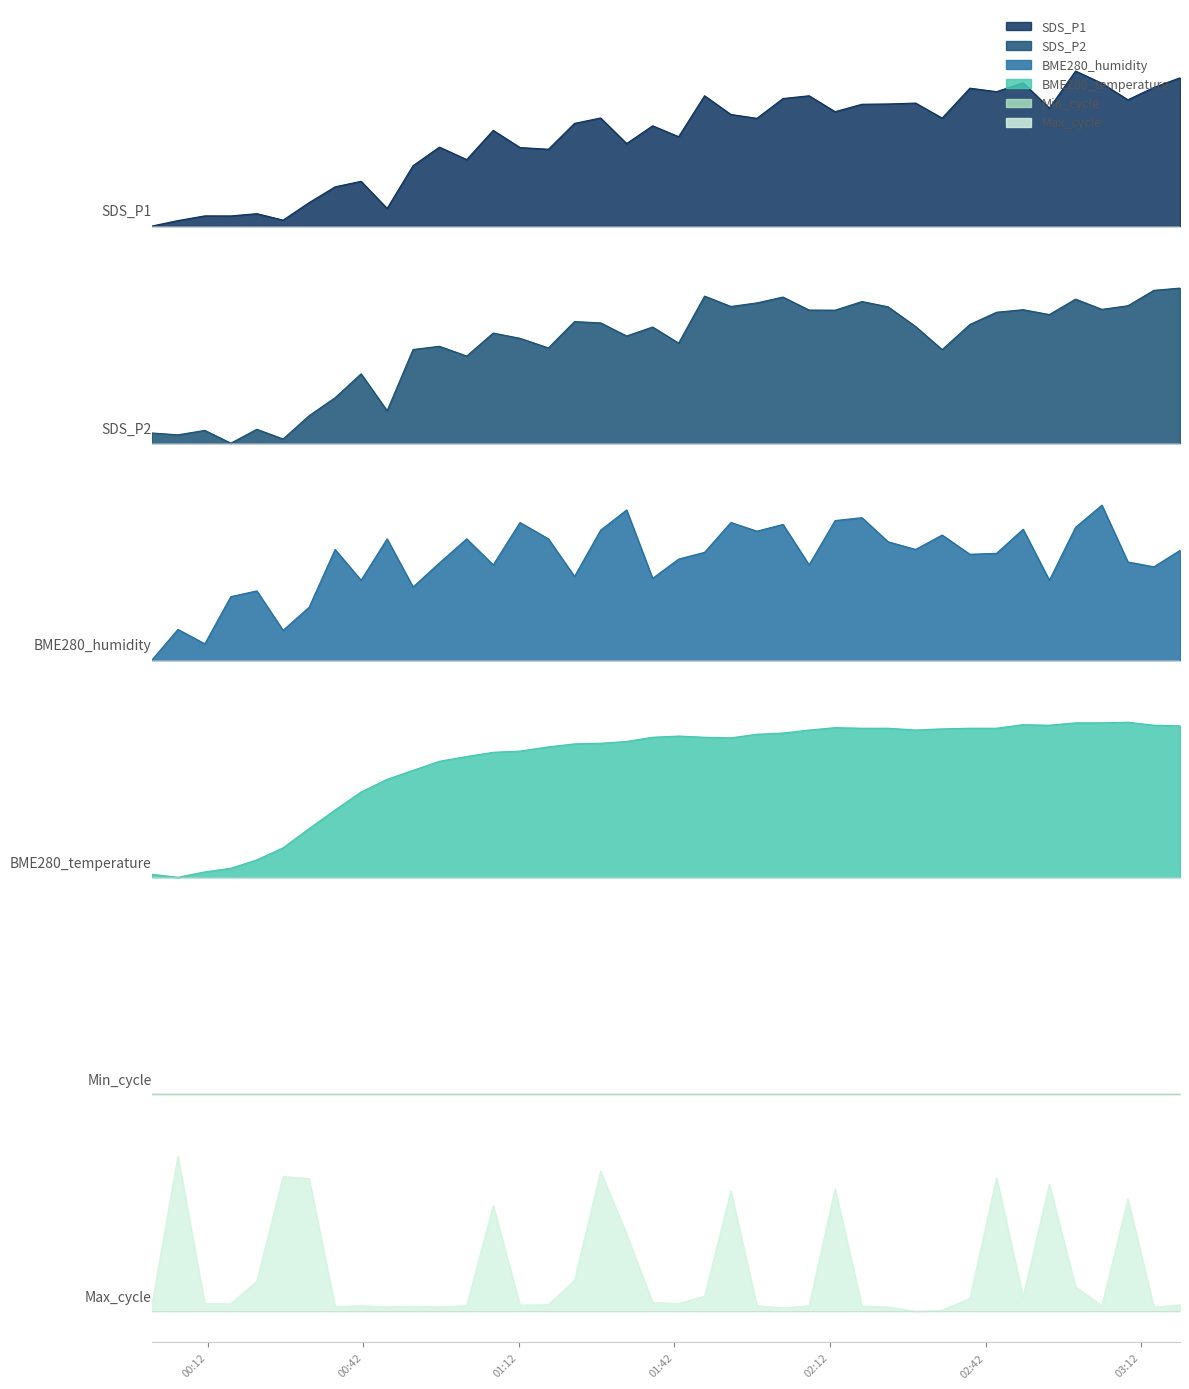

At which category does SDS_P2 reach its first local peak?

2021/12/11 00:11:24